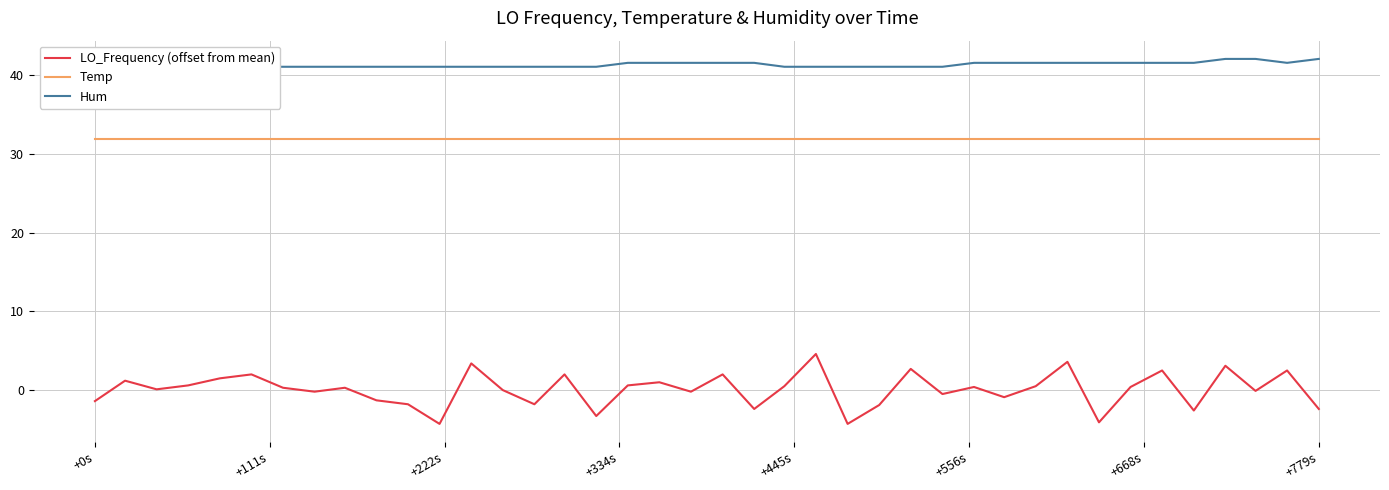

How many interior local valleys does the Hum series have?

1